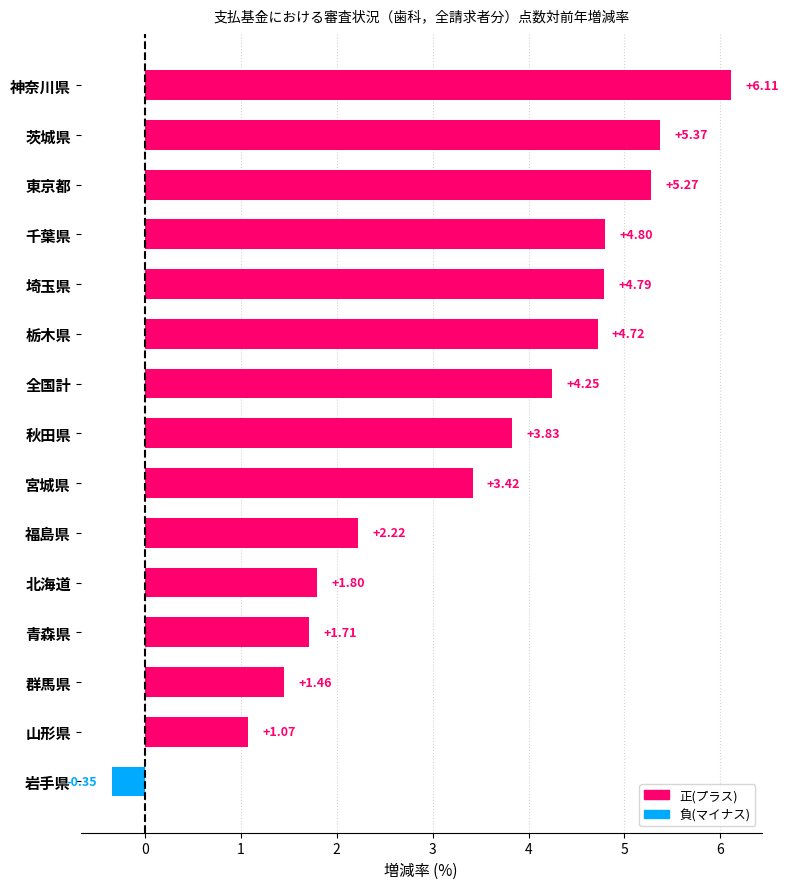

List the labels in order of value, largest first.

神奈川県, 茨城県, 東京都, 千葉県, 埼玉県, 栃木県, 全国計, 秋田県, 宮城県, 福島県, 北海道, 青森県, 群馬県, 山形県, 岩手県